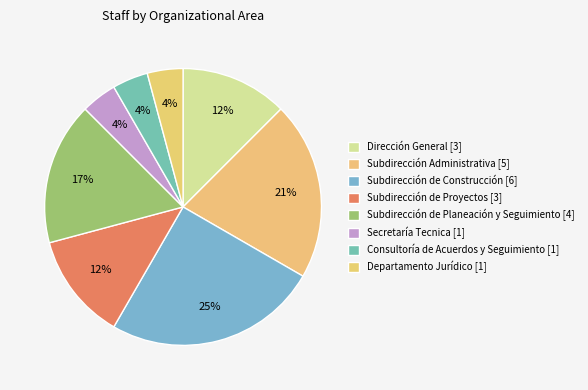

Do Subdirección Administrativa and Subdirección de Planeación y Seguimiento together represent more than half of the pie?

No